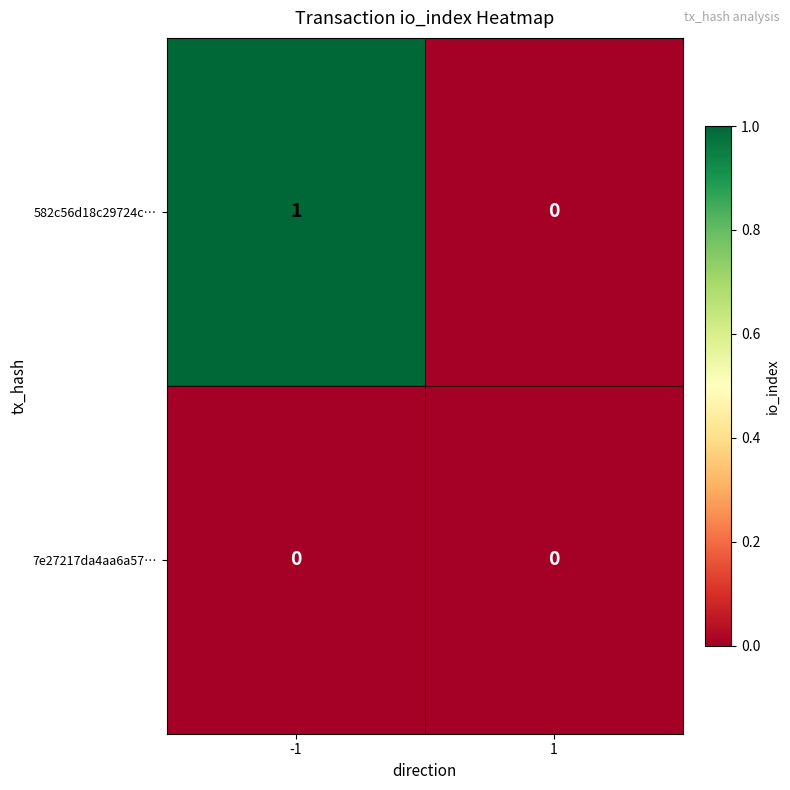

Which series has the largest range (max minus min)?

582c56d18c29724c…